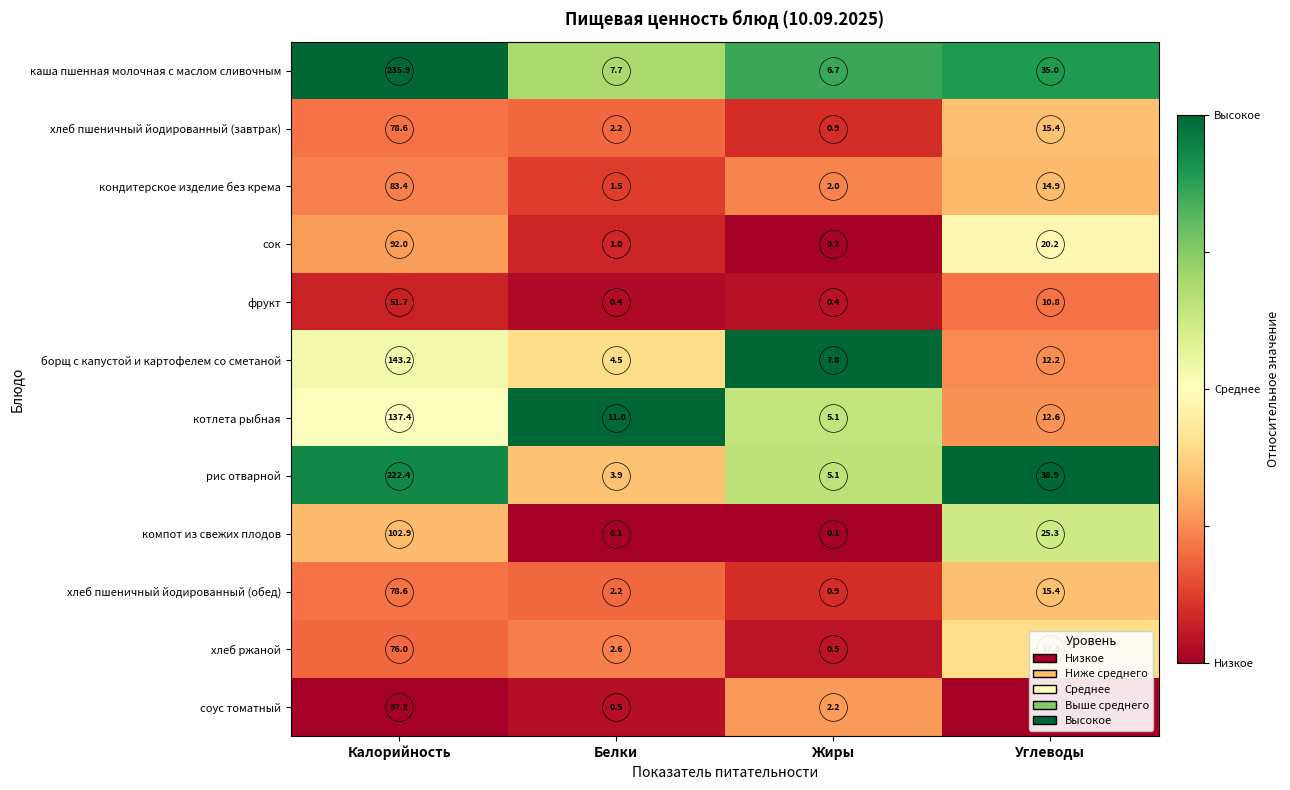

At which label does котлета рыбная reach its minimum?

Жиры